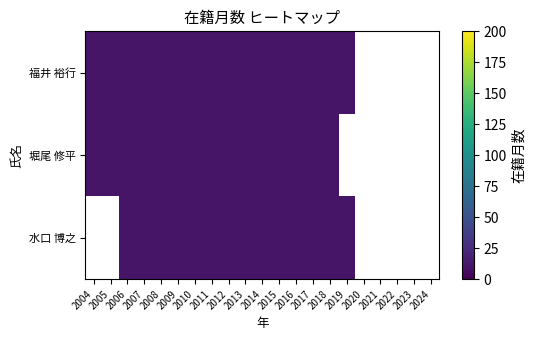

List the series in order of their peak value, lowest first.

堀尾 修平, 水口 博之, 福井 裕行